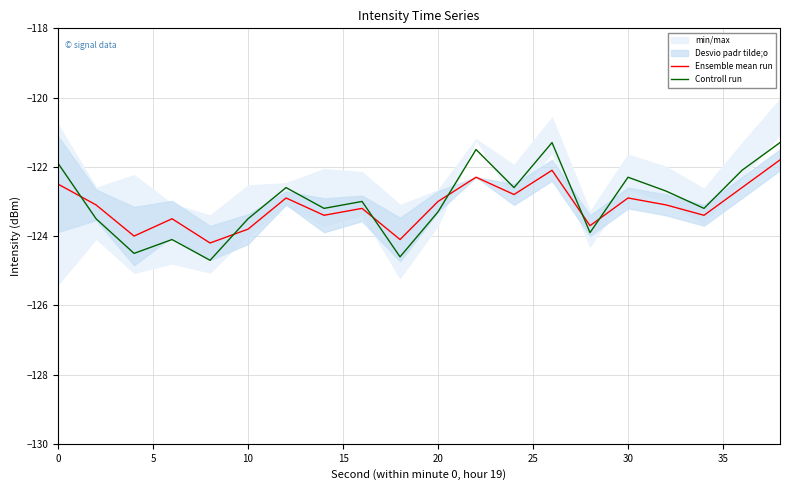

True or false: Controll run has a value of -123.3 at 20.

True